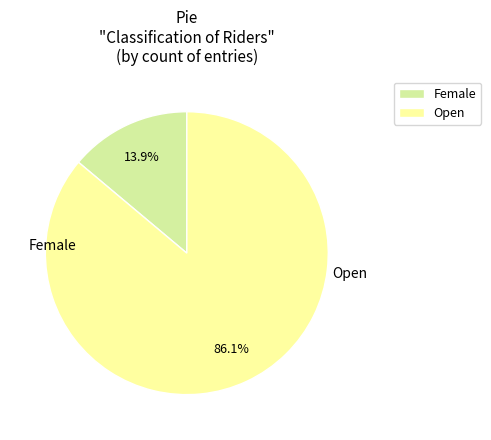

Which has a higher value, Open or Female?

Open